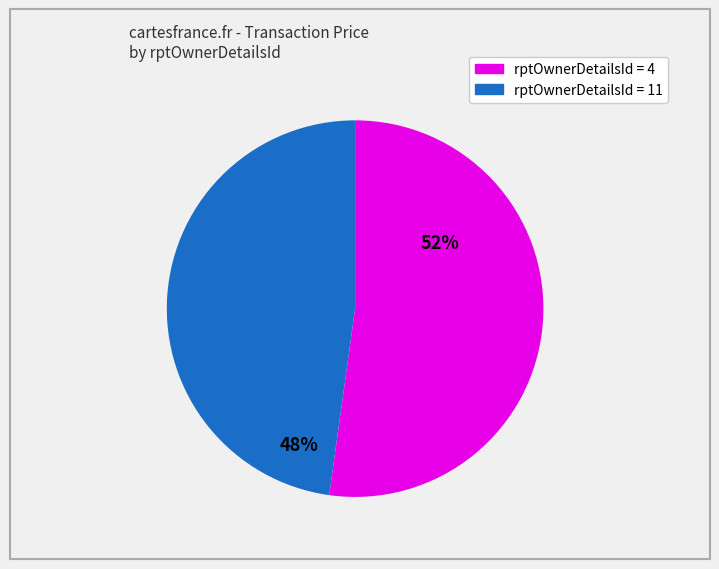

To the nearest percent, what is the average slice percentage?

50%